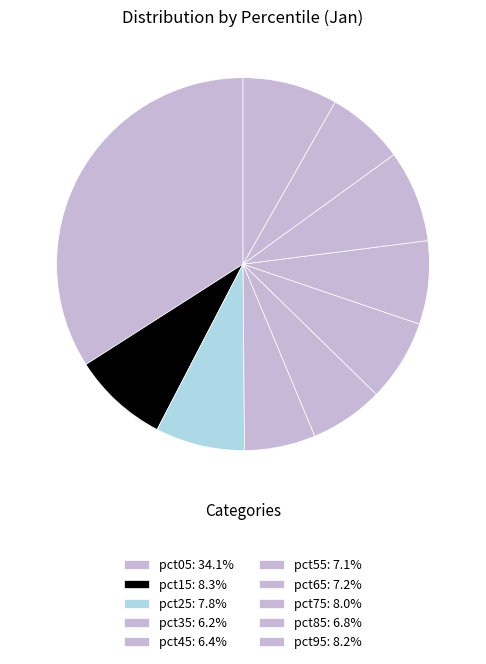

Which category has the biggest portion of the pie?

pct05